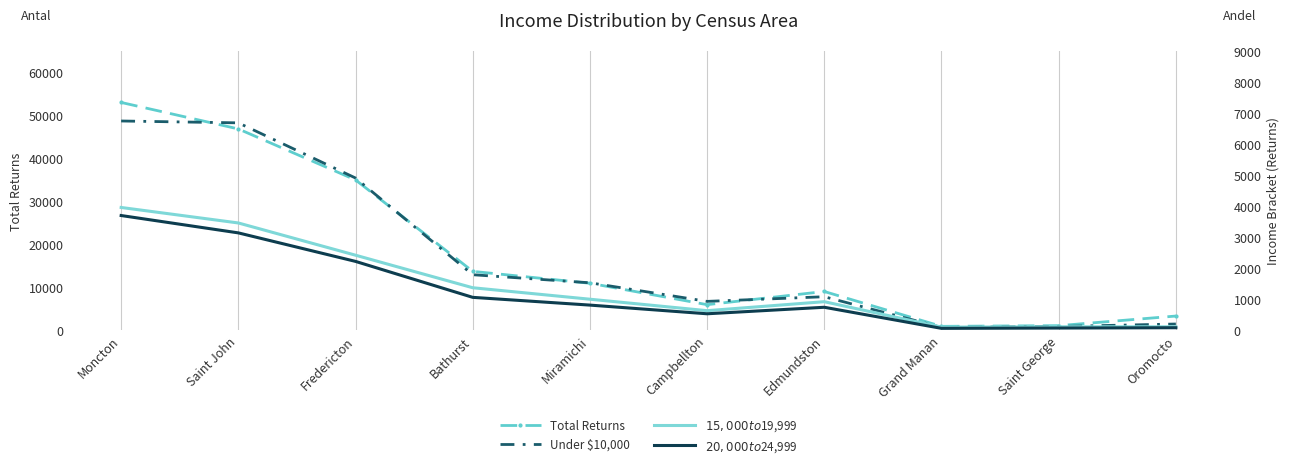

Is it true that $20,000 to $24,999 equals 1114 at Edmundston?

False